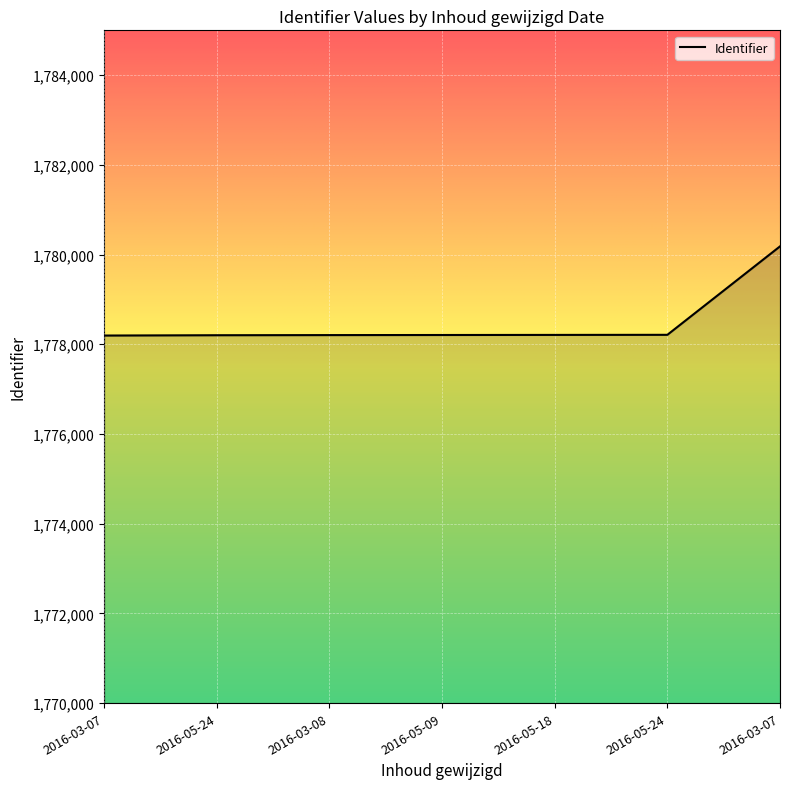

Is this an area chart (filled region under the line)?

Yes